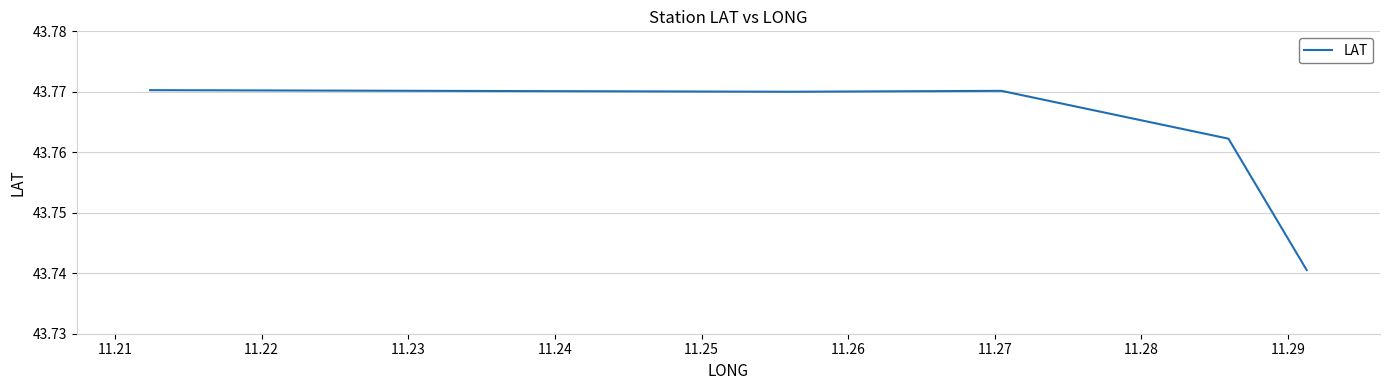

Which has a higher value, 11.22 or 11.21?

11.22